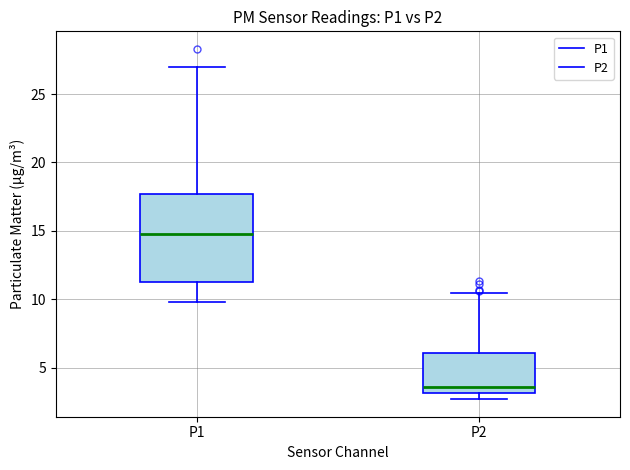

Where is the upper edge of the box for P1 on the y-axis? The values are not printed on the chart, so give them approximately, as read against the axis.

17.5